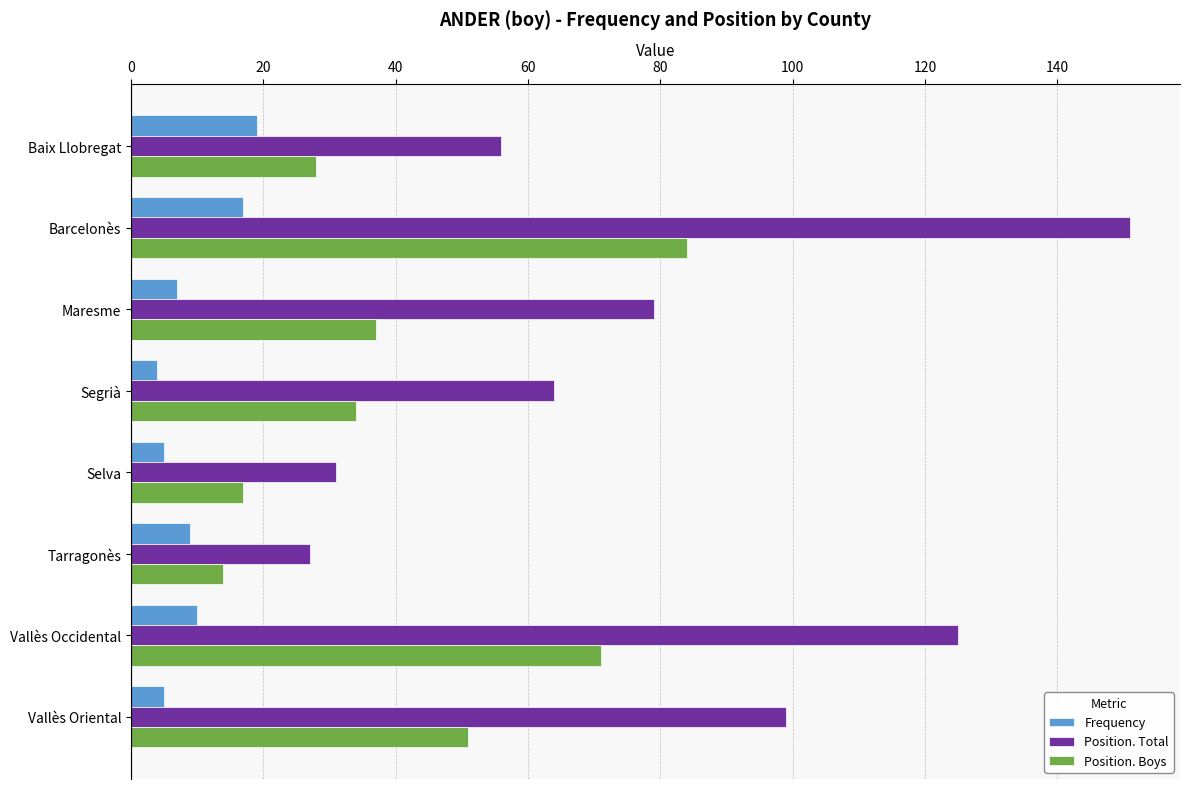

What is the minimum value shown in the chart?

4